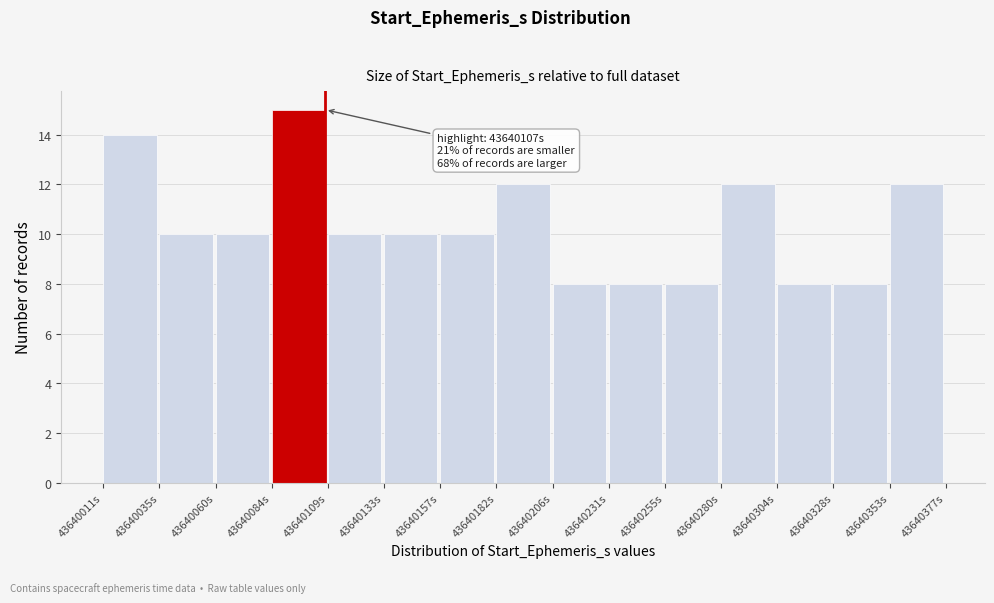

Over which range of the x-axis is the bar tallest?

43640085 to 43640110